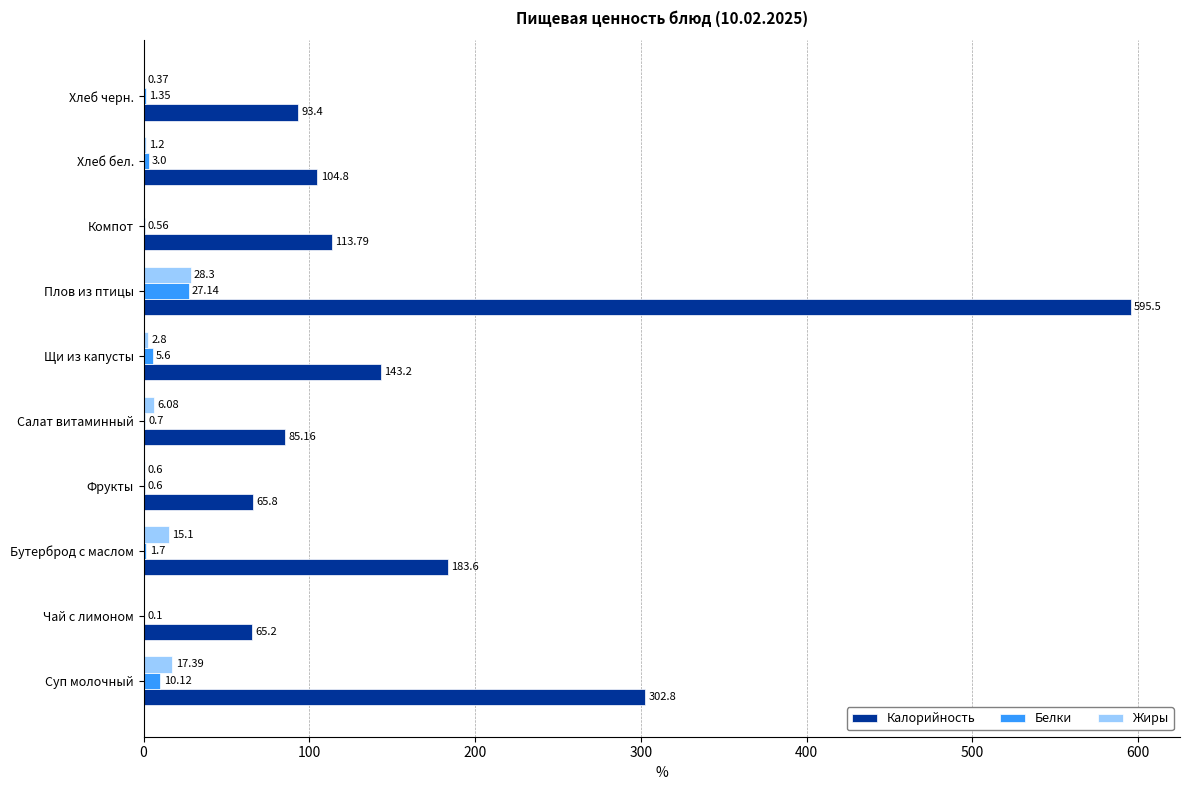

Is the value of Белки at Хлеб бел. greater than the value of Жиры at Бутерброд с маслом?

No